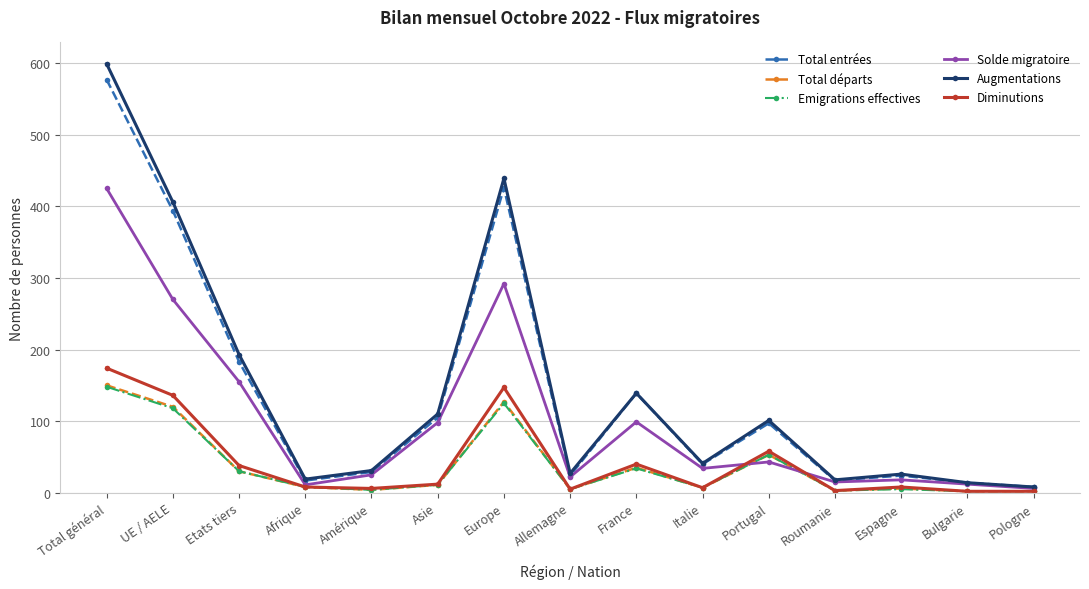

At which category does Solde migratoire reach its first local valley?

Afrique